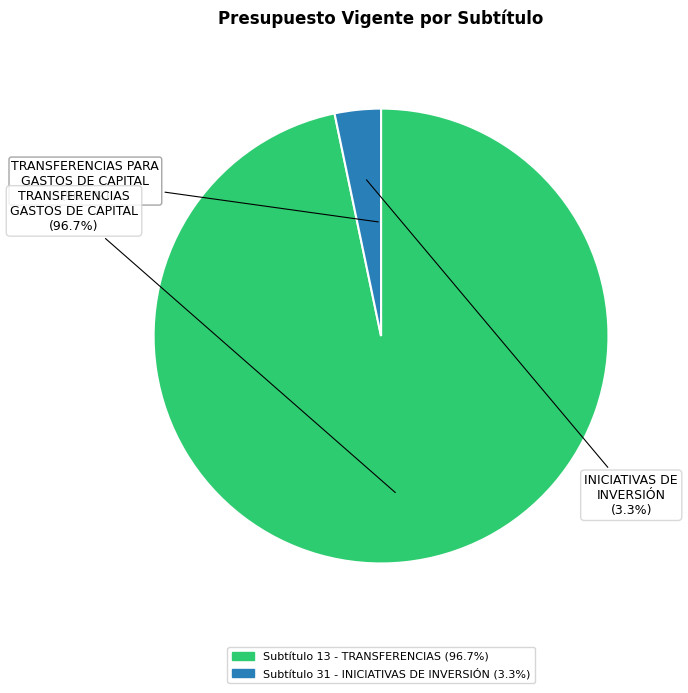

Count the number of slices in the pie.

2